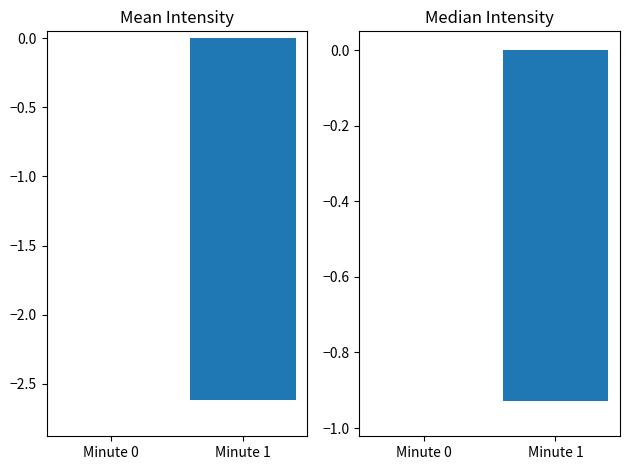

List the series in order of their peak value, highest first.

Mean Intensity (dBm), Median Intensity (dBm)